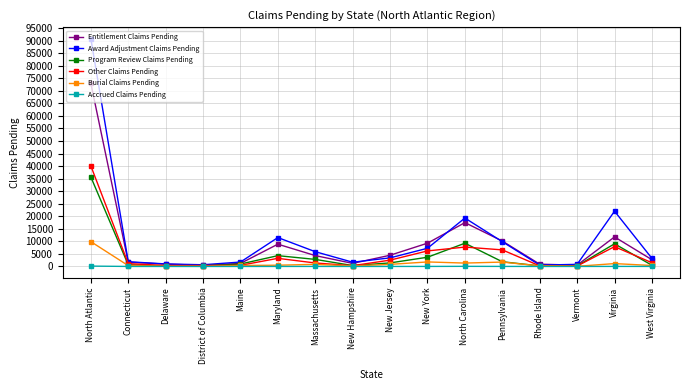

True or false: Other Claims Pending has a value of 2520 at New Jersey.

True